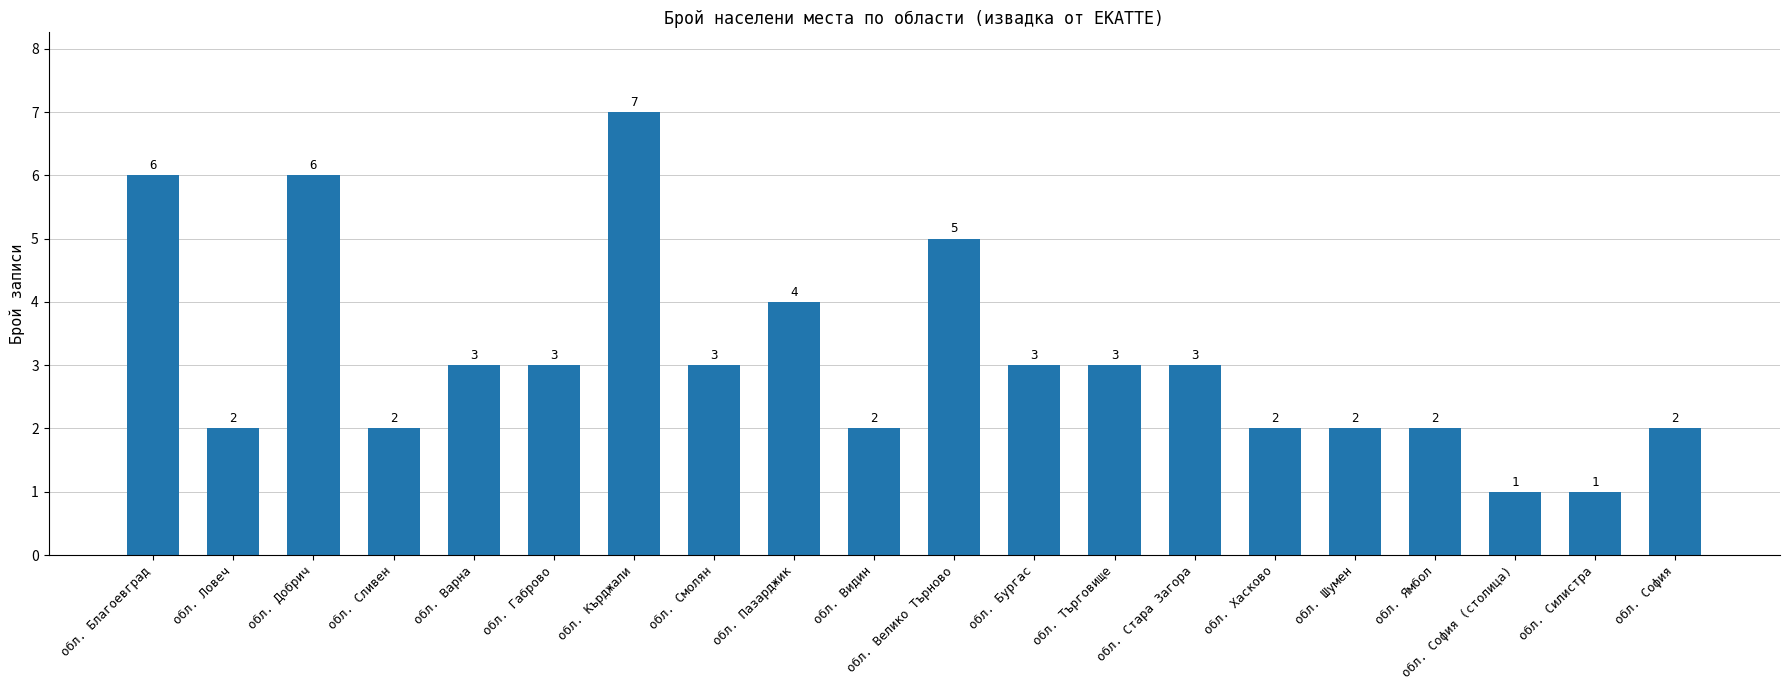

At which label does the data first exceed 3?

обл. Благоевград